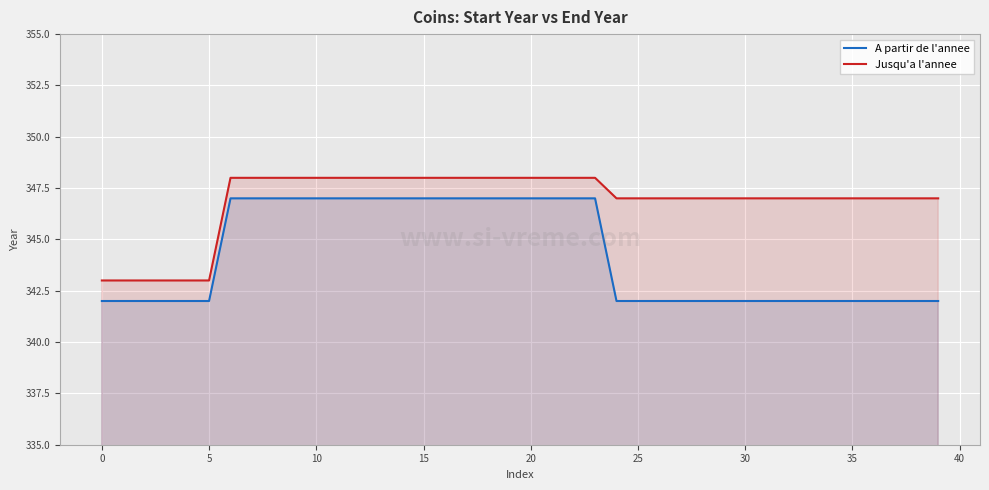

True or false: A partir de l'annee and Jusqu'a l'annee intersect in this chart.

False